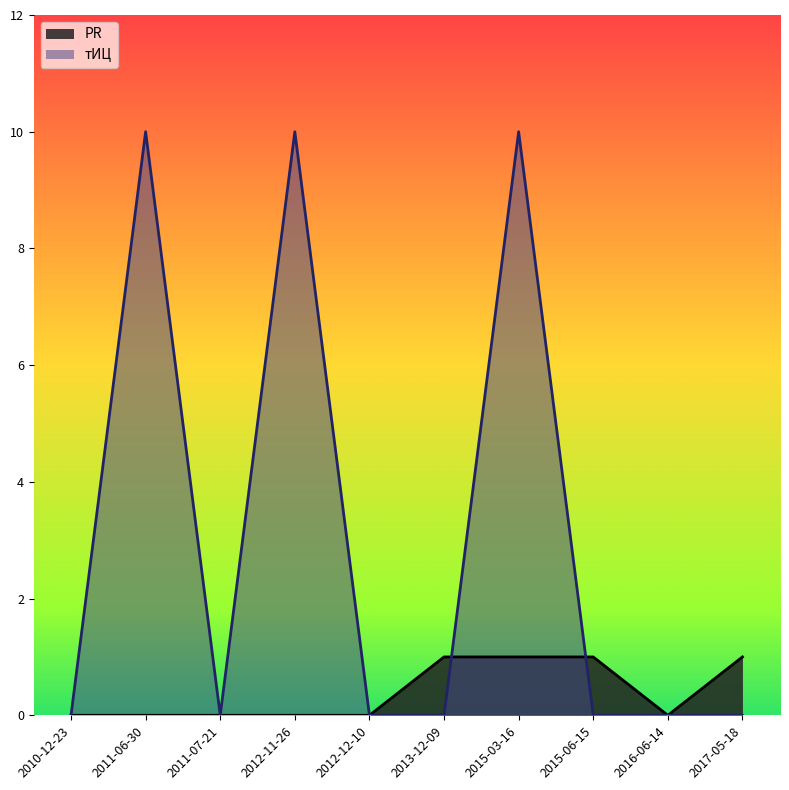

What position from the left is 2015-03-16?

7